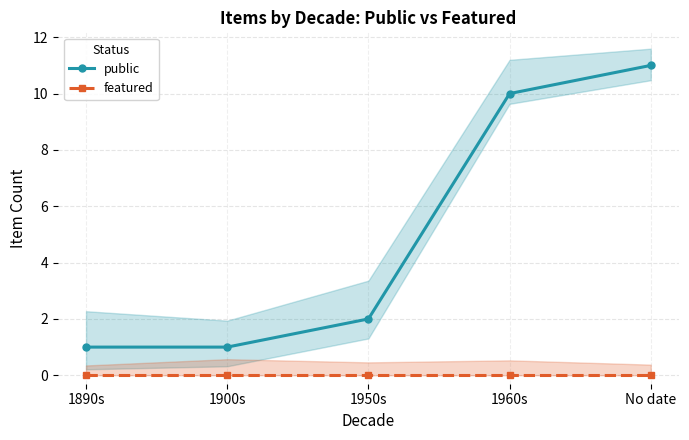

Which category has the highest value across all series?

No date